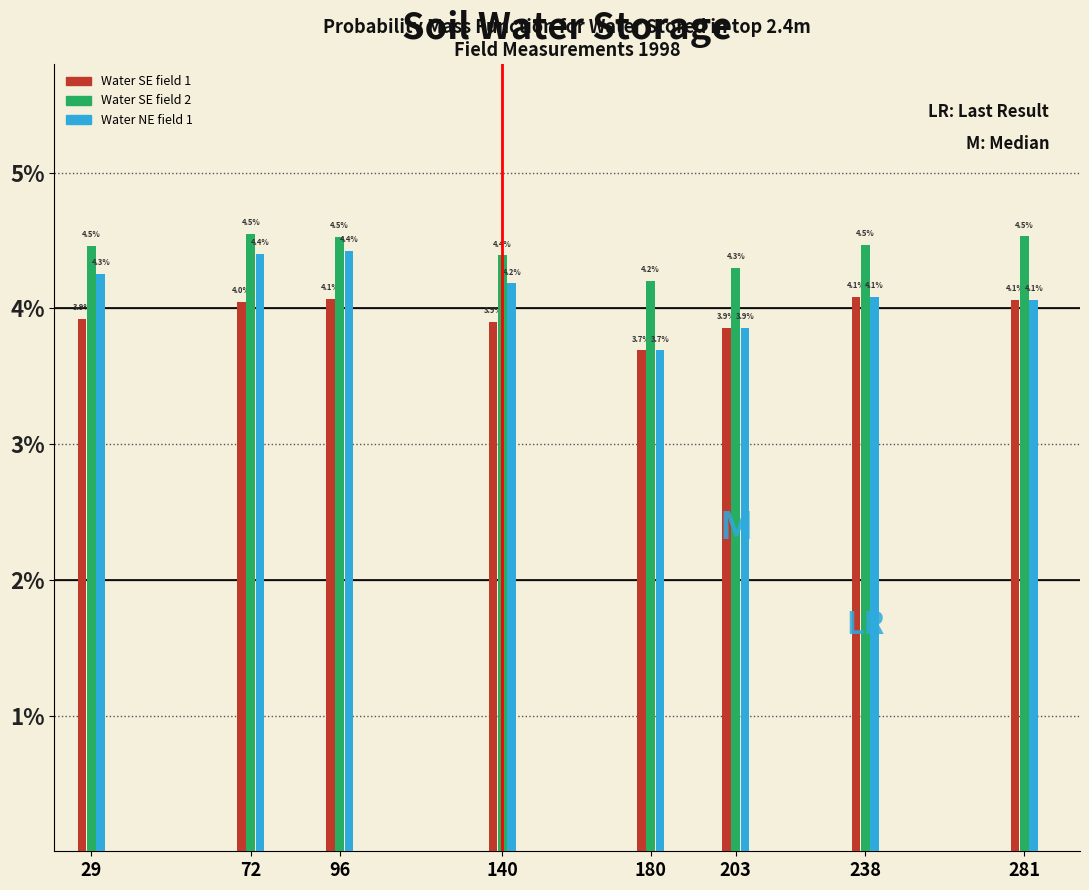

Reading left to right, list all the values displayed in this chart.

Water SE field 1: 3.9	4.0	4.1	3.9	3.7	3.9	4.1	4.1
Water SE field 2: 4.5	4.5	4.5	4.4	4.2	4.3	4.5	4.5
Water NE field 1: 4.3	4.4	4.4	4.2	3.7	3.9	4.1	4.1